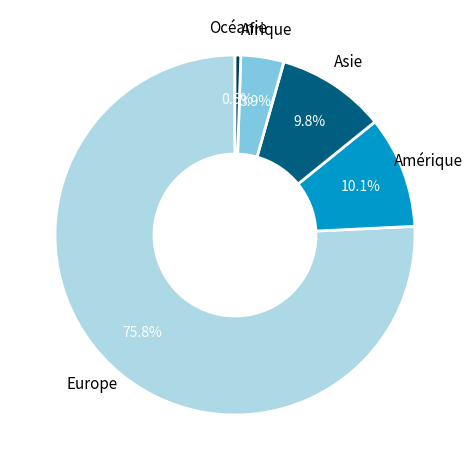

To the nearest percent, what is the average slice percentage?

20%